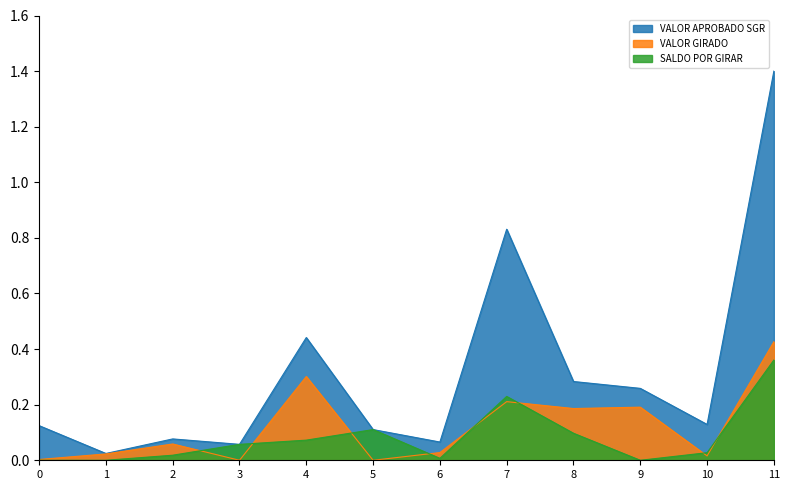

Reading right to left, list all the values displayed in this chart.

VALOR APROBADO SGR: 1.4	0.1	0.3	0.3	0.8	0.1	0.1	0.4	0.1	0.1	0.0	0.1
VALOR GIRADO: 0.4	0.0	0.2	0.2	0.2	0.0	0.0	0.3	0.0	0.1	0.0	0.0
SALDO POR GIRAR: 0.4	0.0	0.0	0.1	0.2	0.0	0.1	0.1	0.1	0.0	0.0	0.0